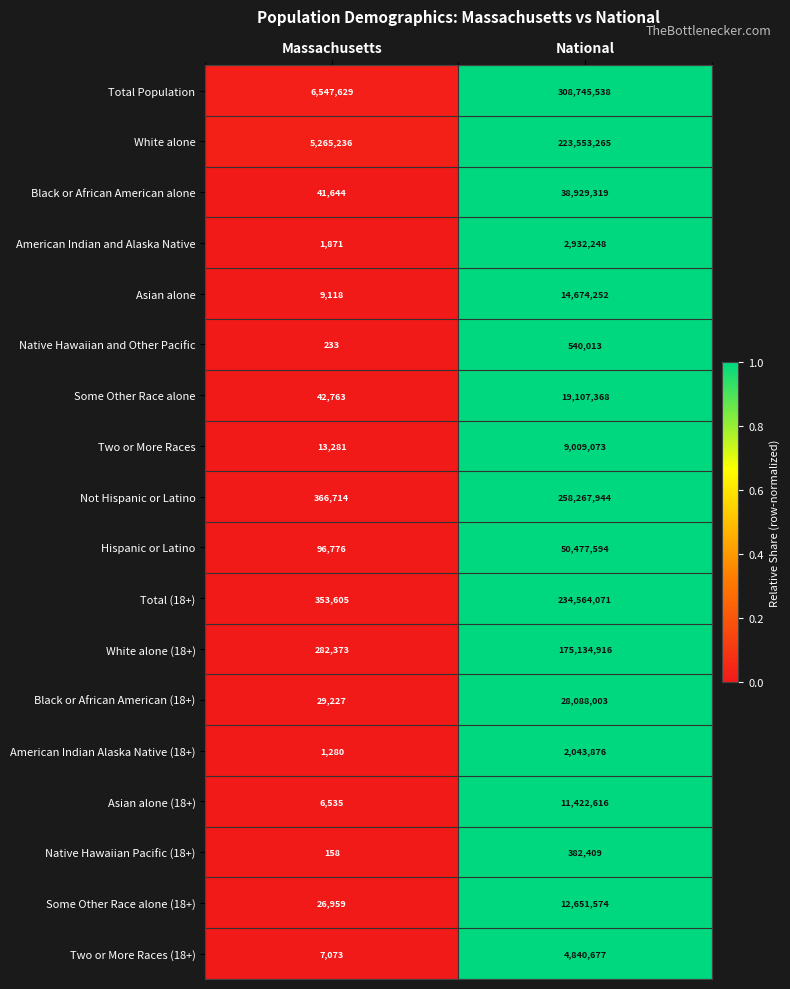

What is the sum of all White alone values?

228818501